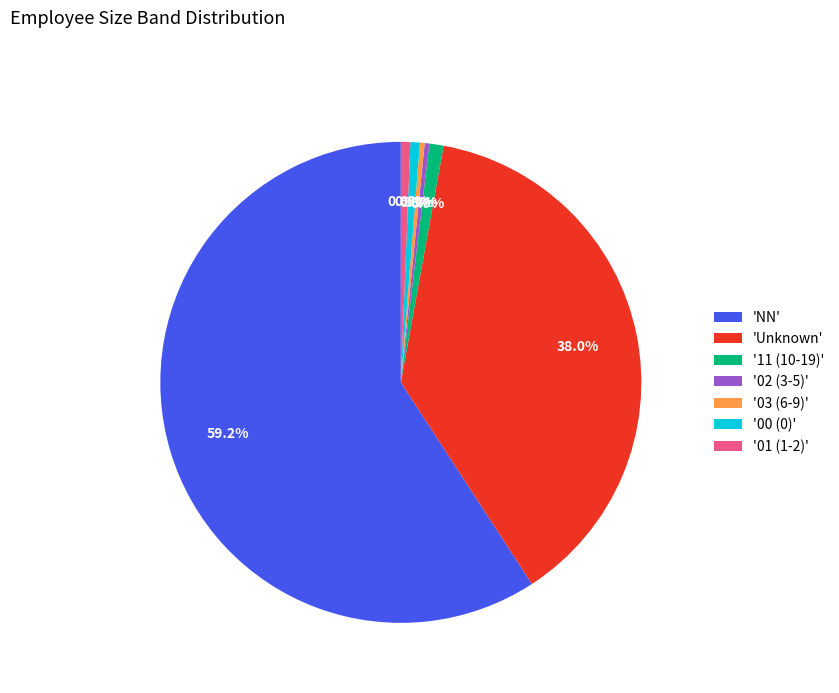

What is the largest slice in the pie chart?

'NN'